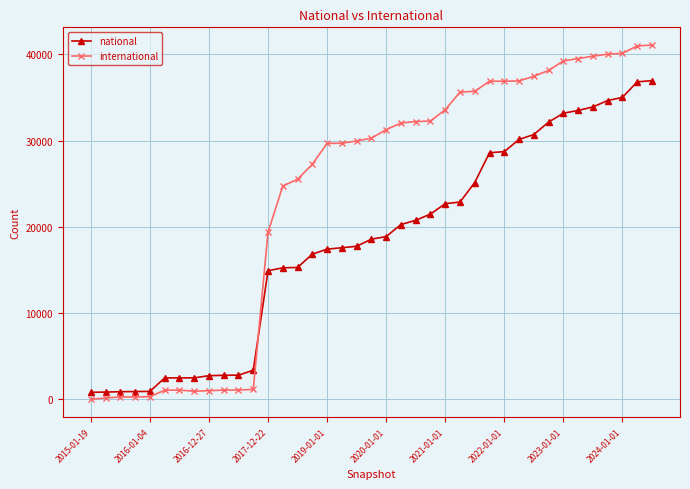

True or false: national and international cross at least once.

True